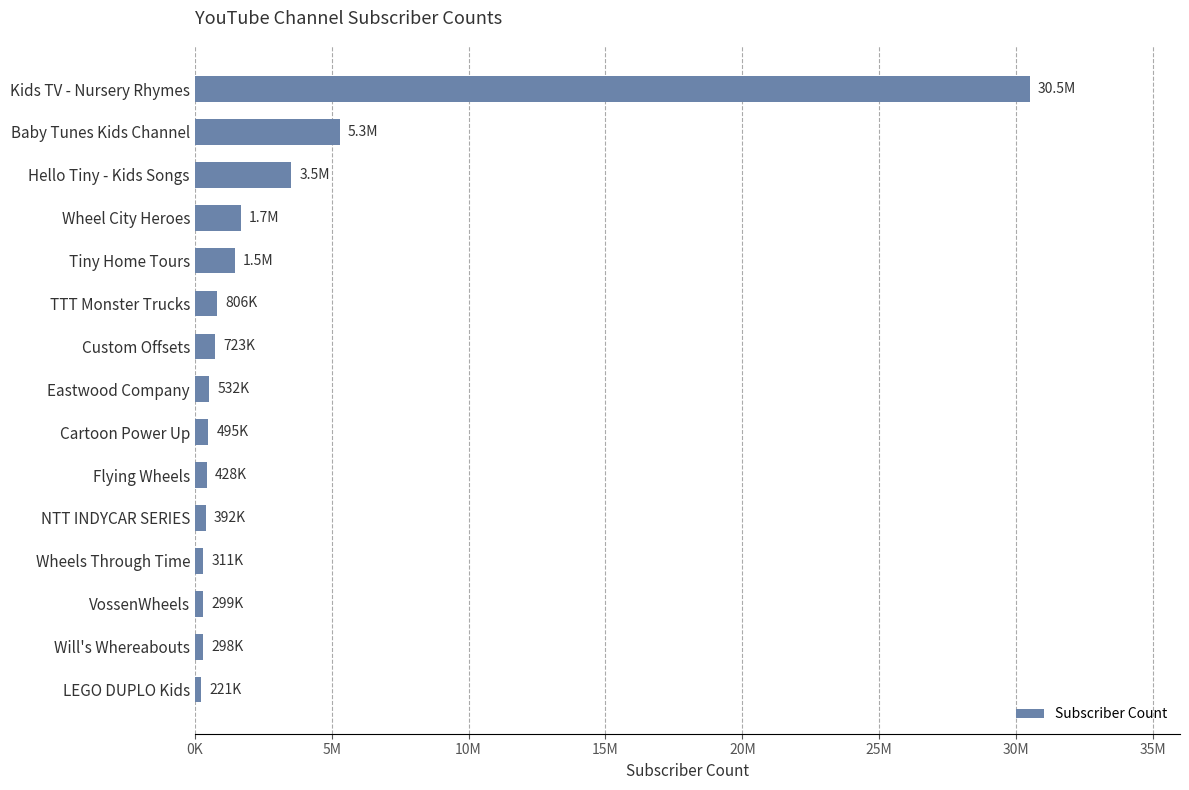

What is the greatest value displayed?

30500000